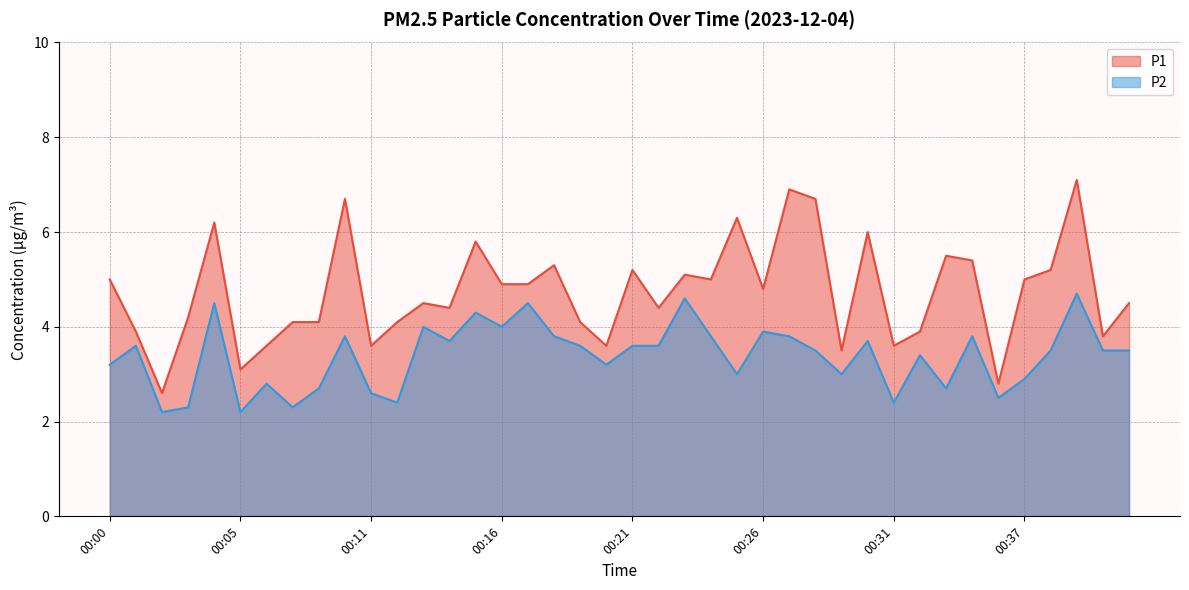

True or false: P1 has more than 0 points higher than both neighbors.

True